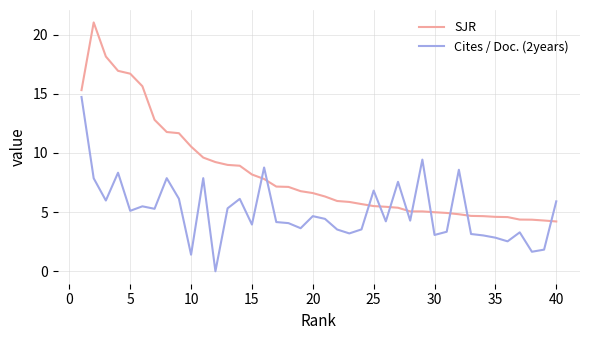

Which series has the largest total across all categories?

SJR